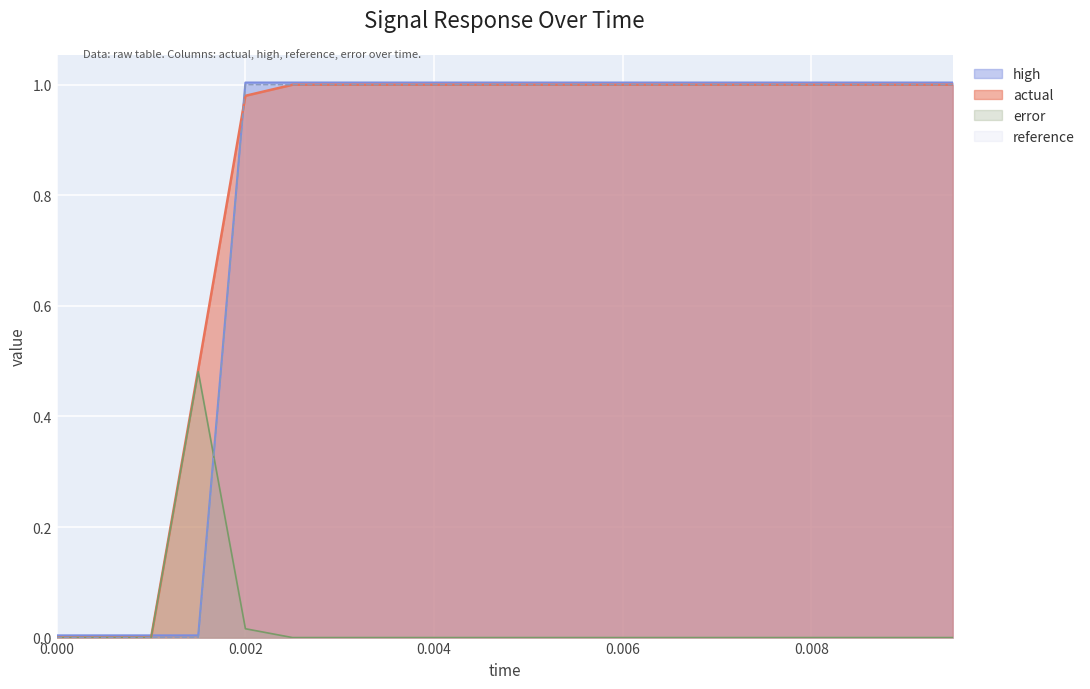

What is the label of the 16th point from the right?

0.002